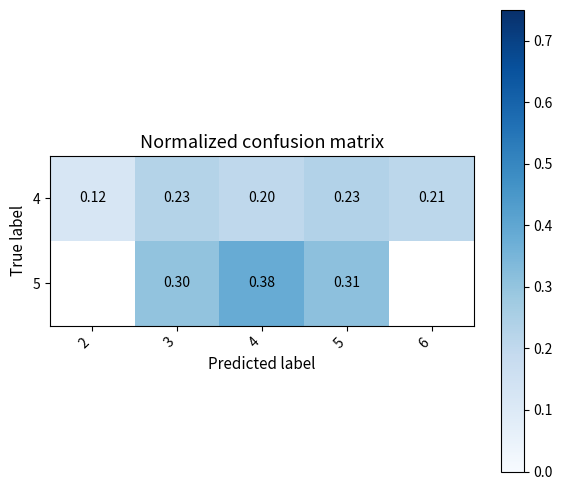

What is the average value of the 4 series?

0.2